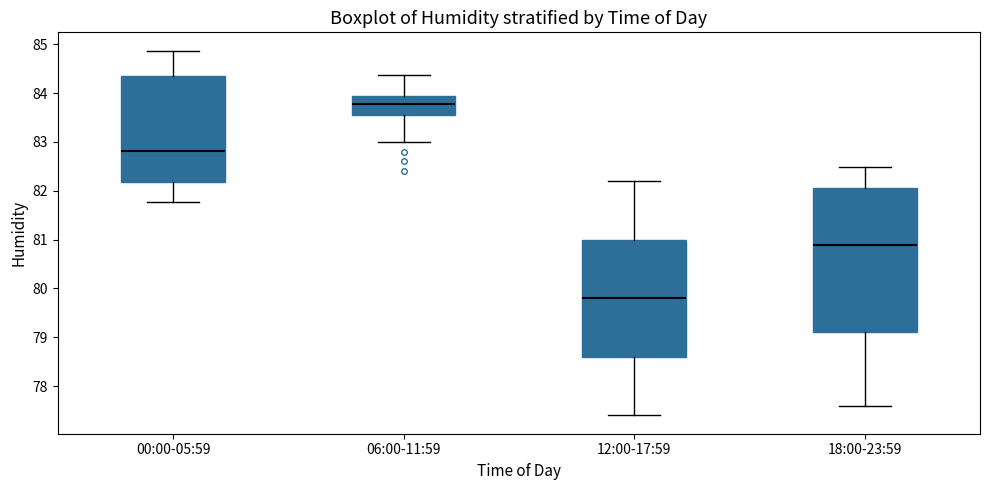

Reading left to right, transcribe this box plot: for each box, give where its median line is, the range the box spans, and where its two whiskers end, as read against the y-axis. The values are not printed on the chart, so give them approximately, as read against the axis.

00:00-05:59: median 82.8, box 82.2 to 84.4, whiskers 81.8 to 84.9
06:00-11:59: median 83.8, box 83.6 to 84.0, whiskers 83.0 to 84.4
12:00-17:59: median 79.8, box 78.6 to 81.0, whiskers 77.4 to 82.2
18:00-23:59: median 80.9, box 79.1 to 82.1, whiskers 77.6 to 82.5